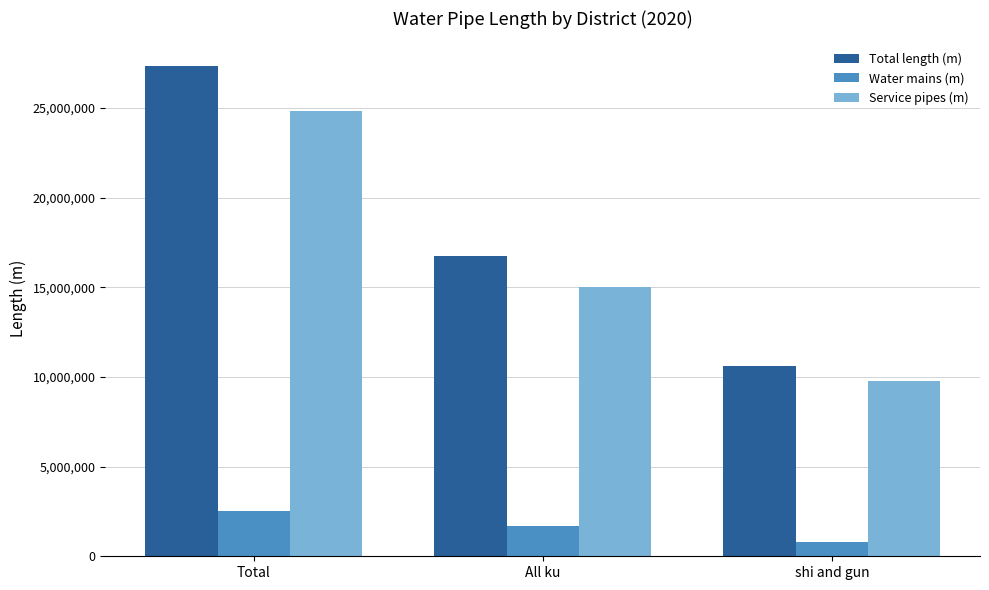

At how many categories does at least one series exceed 5141642?

3